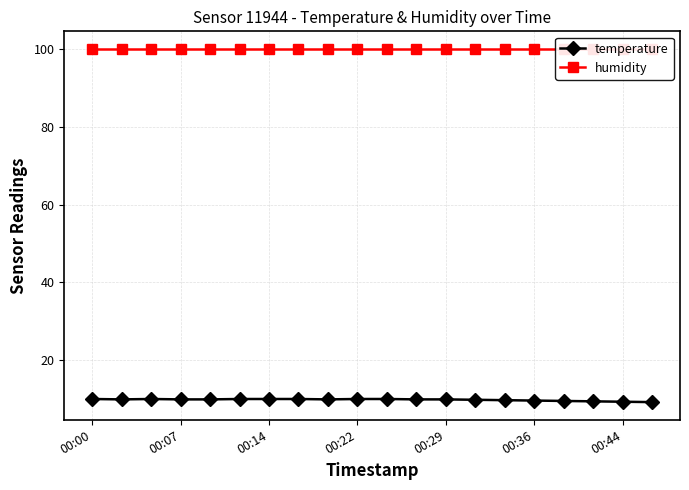

True or false: humidity and temperature intersect in this chart.

False